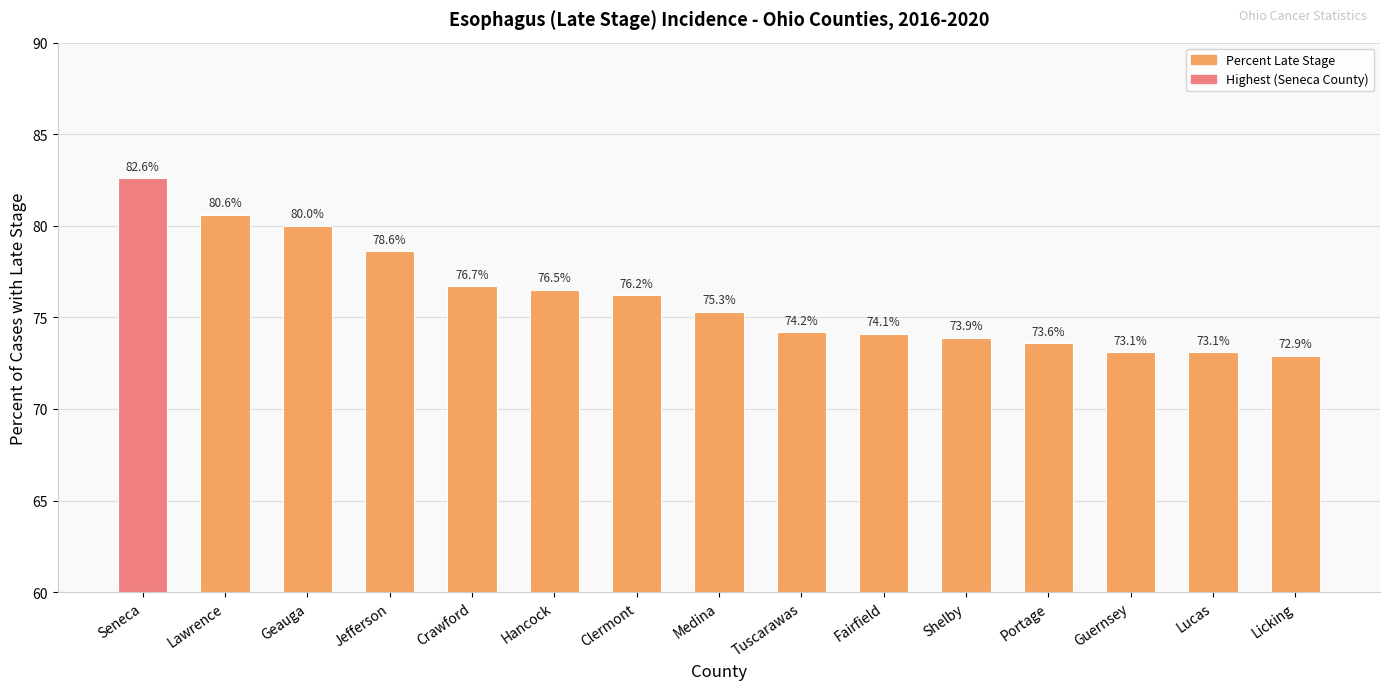

What is the ratio of the value at Portage to the value at Guernsey?

1.0